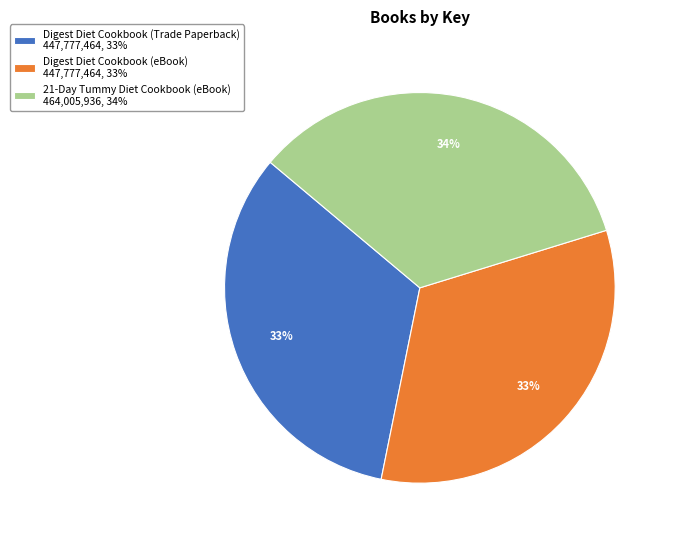

To the nearest percent, what portion does 21-Day Tummy Diet Cookbook (eBook) represent?

34%